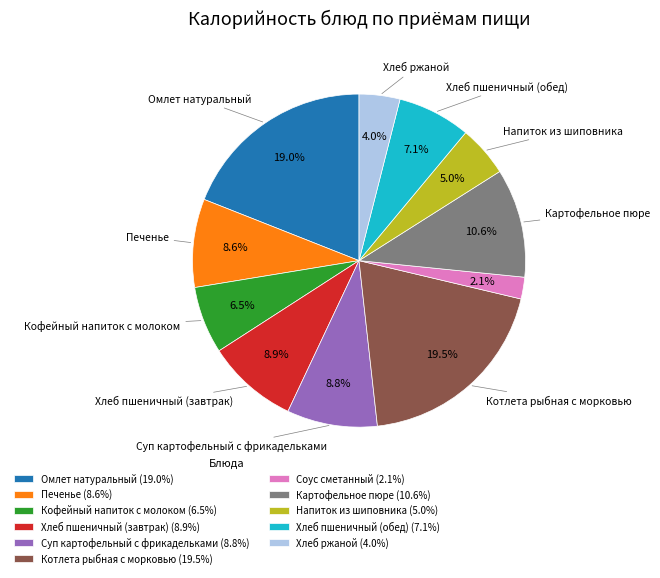

Combined, do Суп картофельный с фрикадельками and Напиток из шиповника account for over 50%?

No